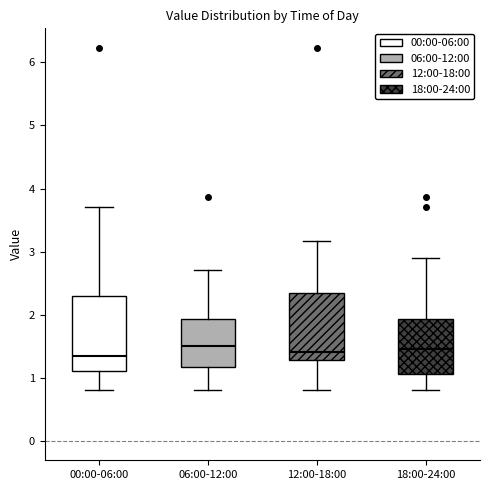

Reading left to right, read every box against the y-axis: the position of its median line, the range the box covers, and the ends of its whiskers. The values are not printed on the chart, so give them approximately, as read against the axis.

00:00-06:00: median 1.4, box 1.1 to 2.3, whiskers 0.8 to 3.7
06:00-12:00: median 1.5, box 1.2 to 1.9, whiskers 0.8 to 2.7
12:00-18:00: median 1.4, box 1.3 to 2.4, whiskers 0.8 to 3.2
18:00-24:00: median 1.5, box 1.1 to 1.9, whiskers 0.8 to 2.9